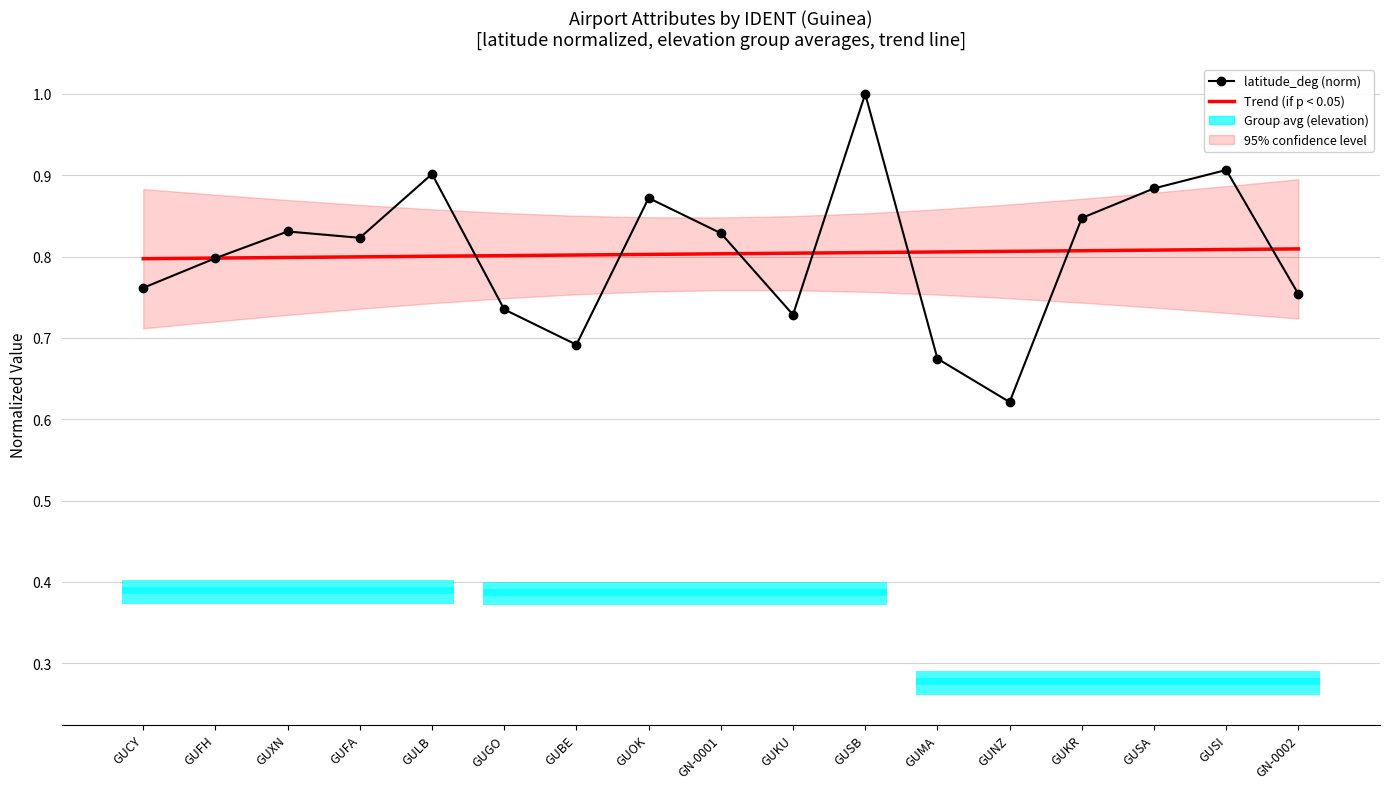

At which label is latitude_deg (norm) closest to 0?

GUNZ